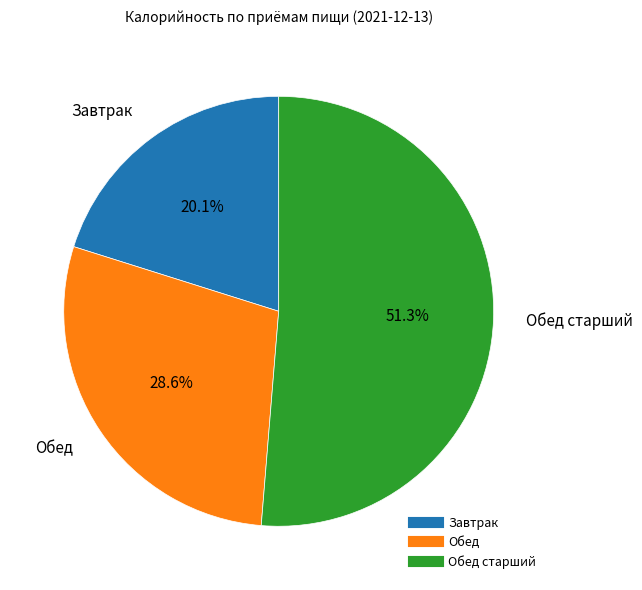

Does any single category account for the majority?

Yes